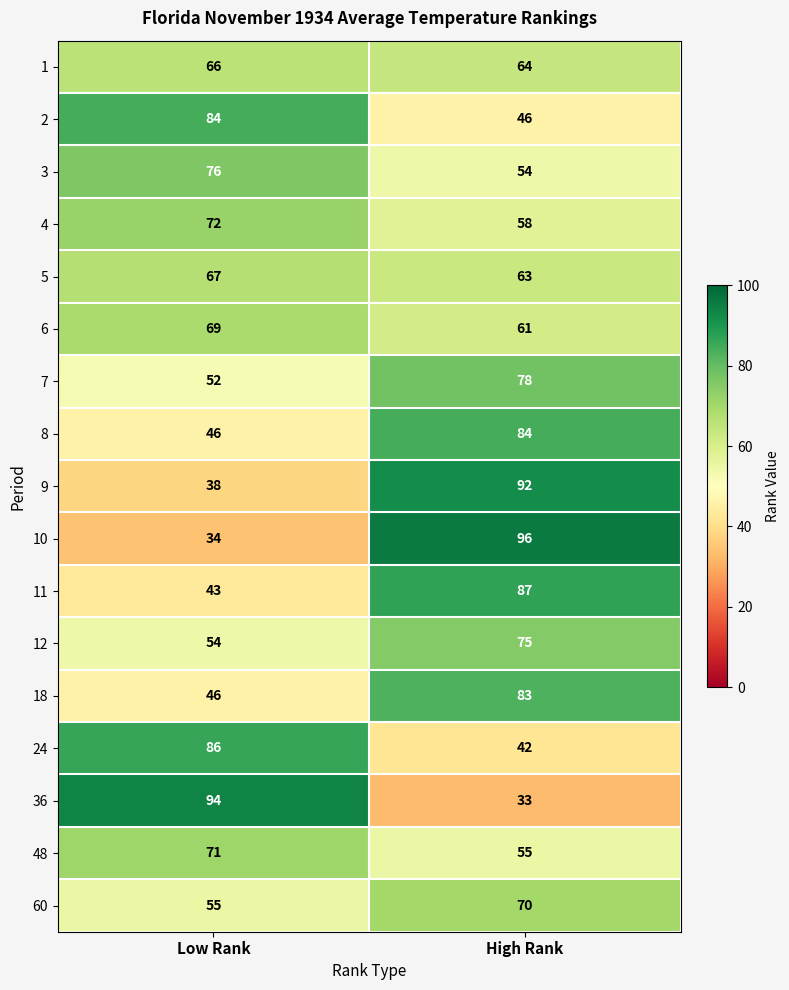

What is the sum of the 48 values at High Rank and Low Rank?

126